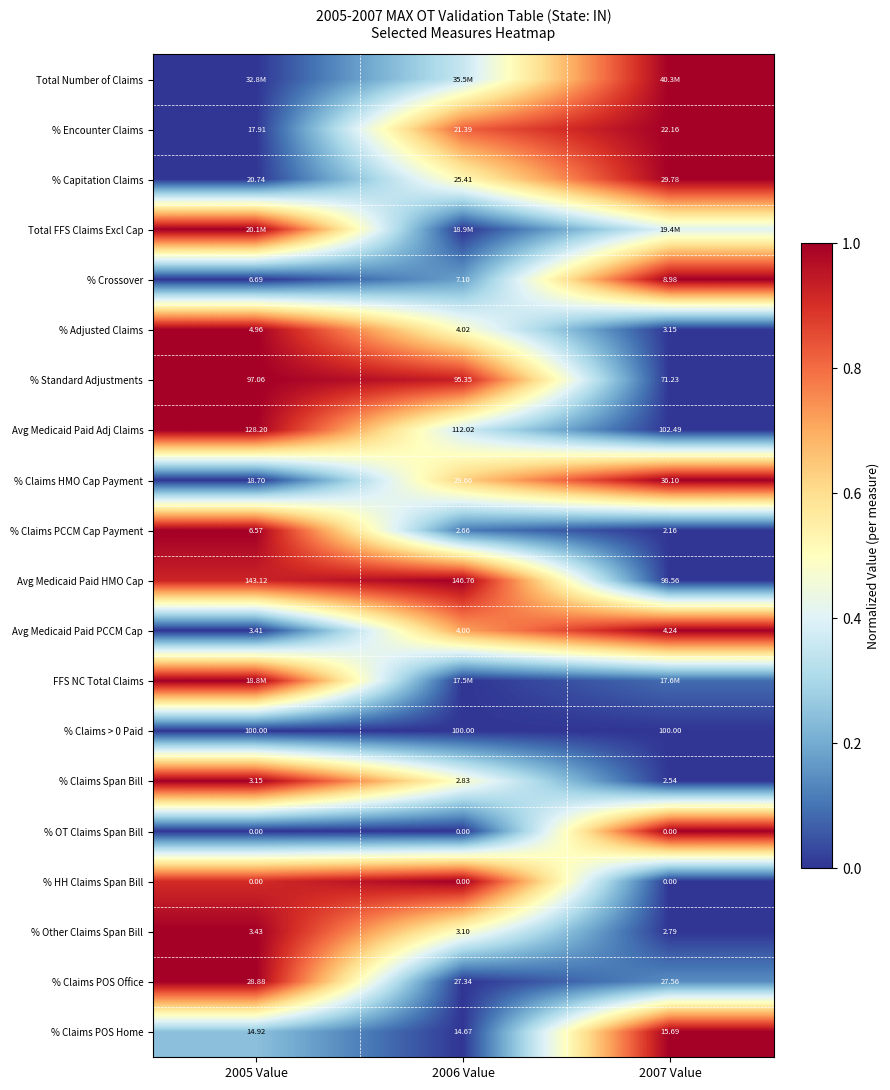

Is the value of % Encounter Claims at 2006 Value greater than the value of % Standard Adjustments at 2006 Value?

No